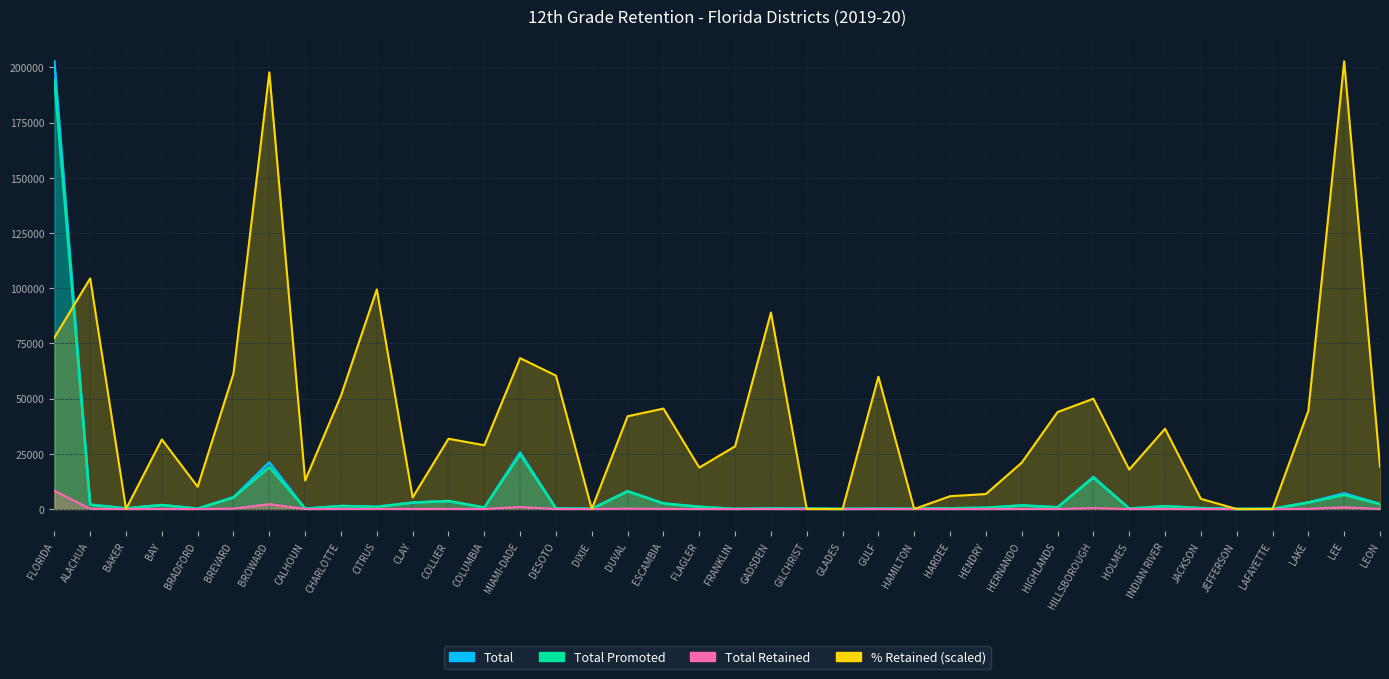

At which label does Total Retained first exceed 13?

FLORIDA